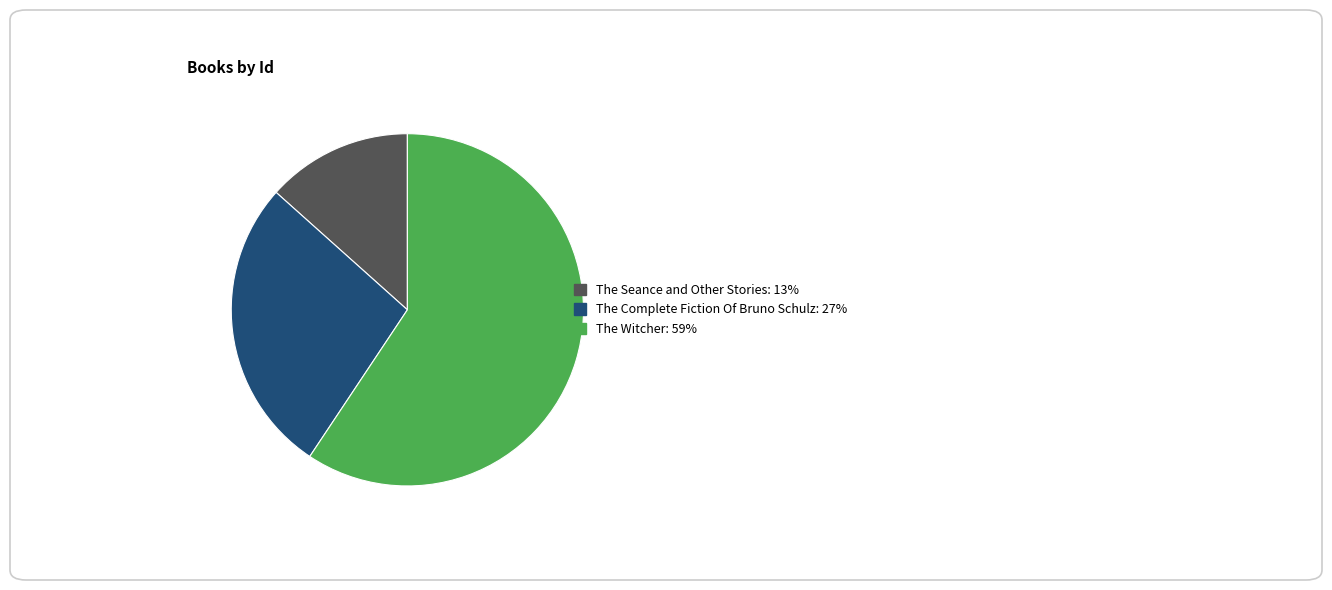

Is the sum of The Witcher and The Seance and Other Stories greater than half?

Yes